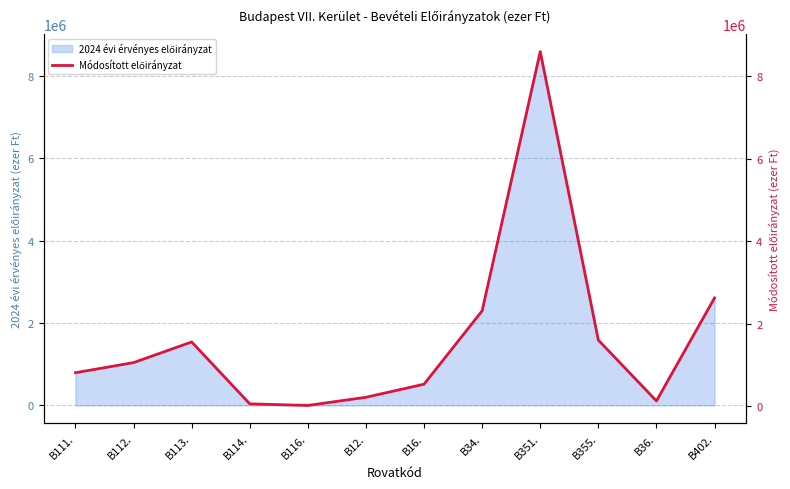

At which category does the data reach its first local peak?

B113.